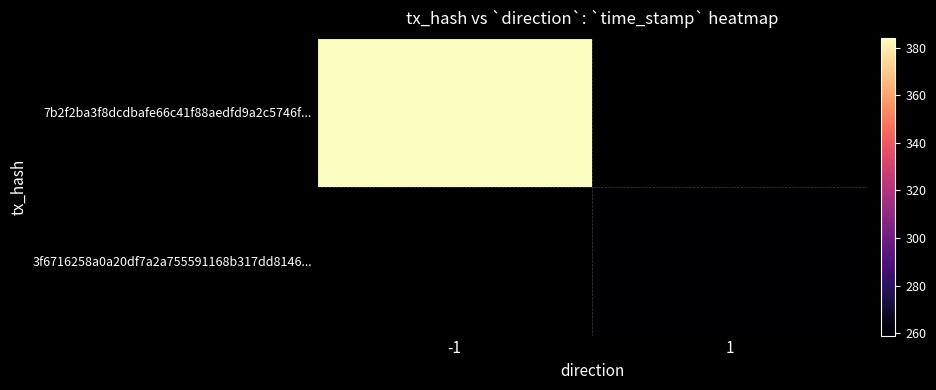

Rank the categories by 3f6716258a0a20df7a2a755591168b317dd8146 value from lowest to highest.

-1, 1